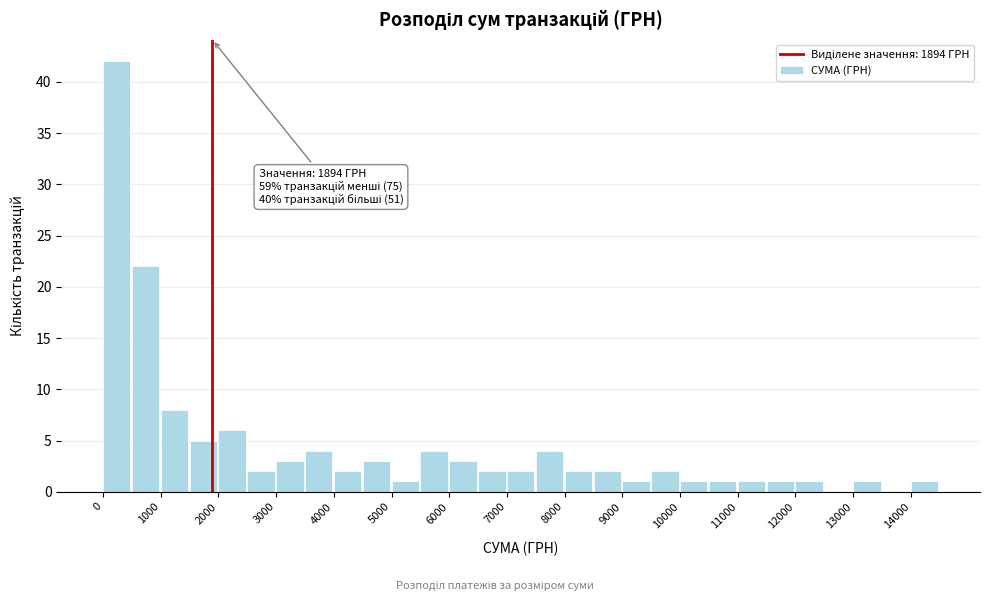

Over which range of the x-axis is the bar tallest?

0 to 500